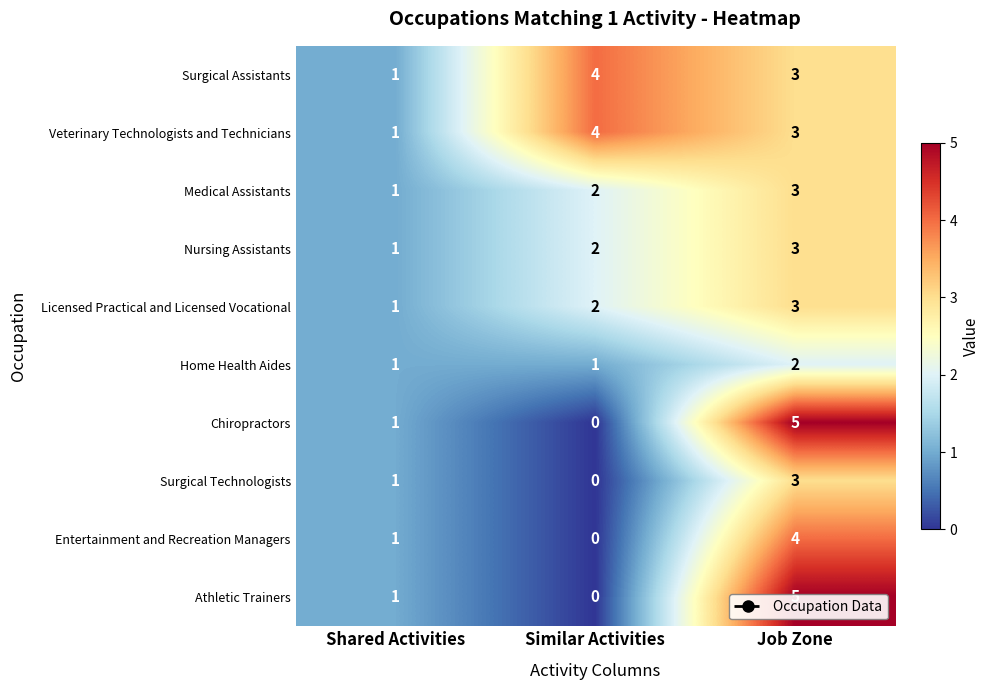

What is the average value of the Veterinary Technologists and Technicians series?

3